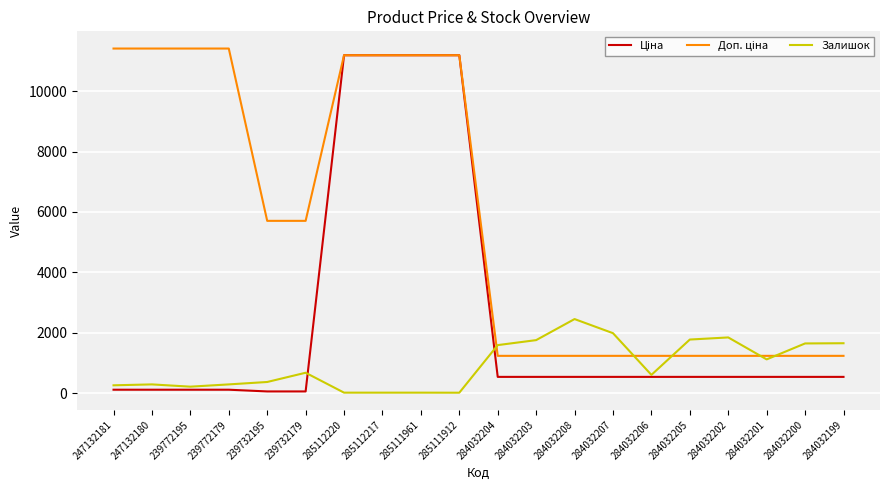

The value of Залишок at 284032202 is 1845.0. True or false?

True